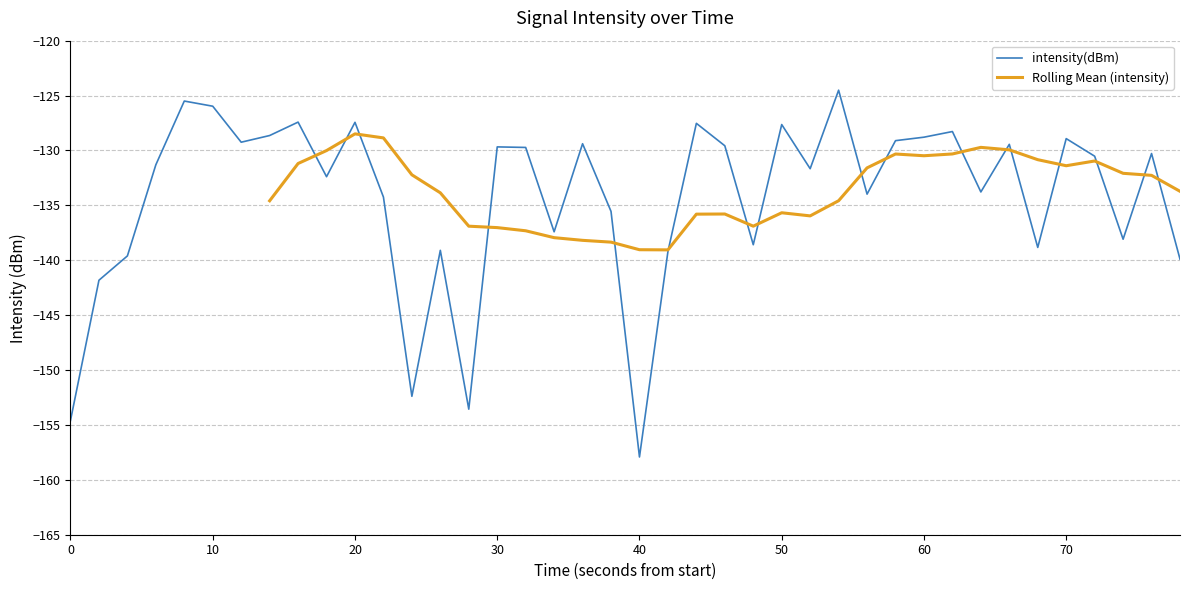

The value of intensity(dBm) at 50 is -188.0. True or false?

False